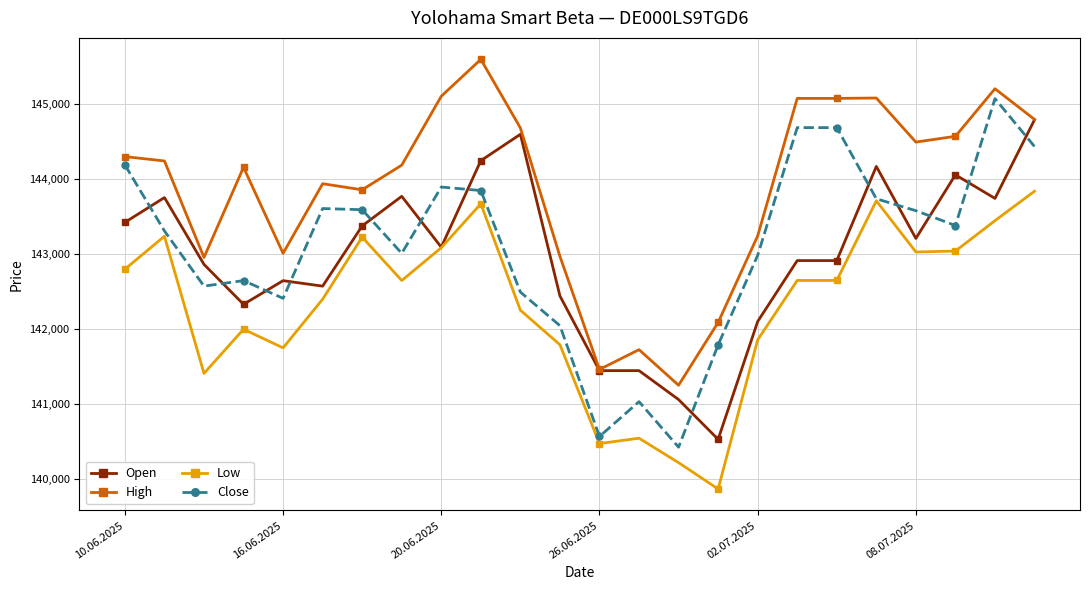

Which series has the widest spread of values?

Close